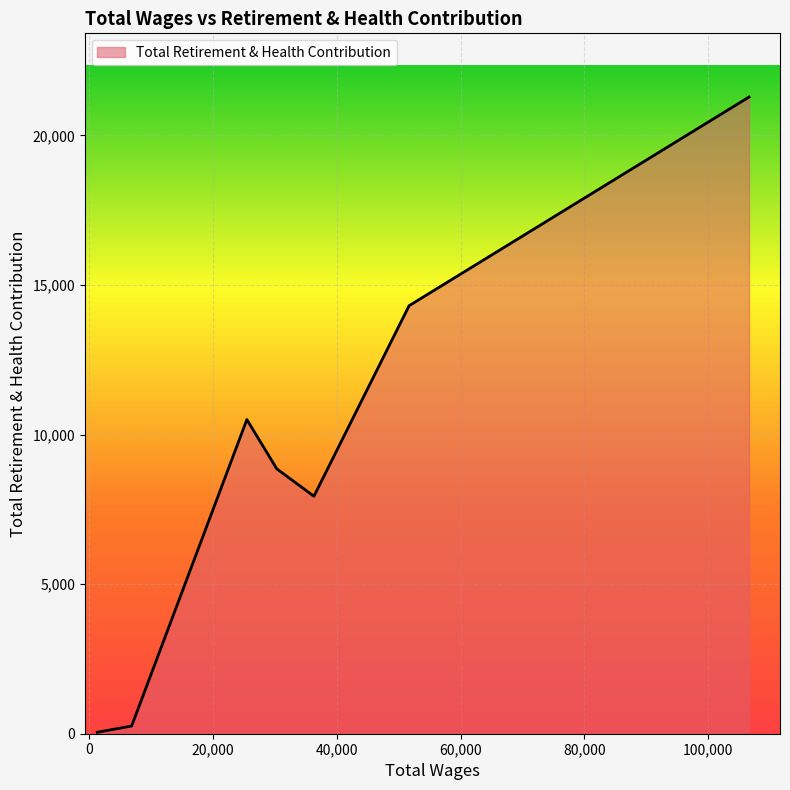

What is the difference between the maximum and minimum values?

21233